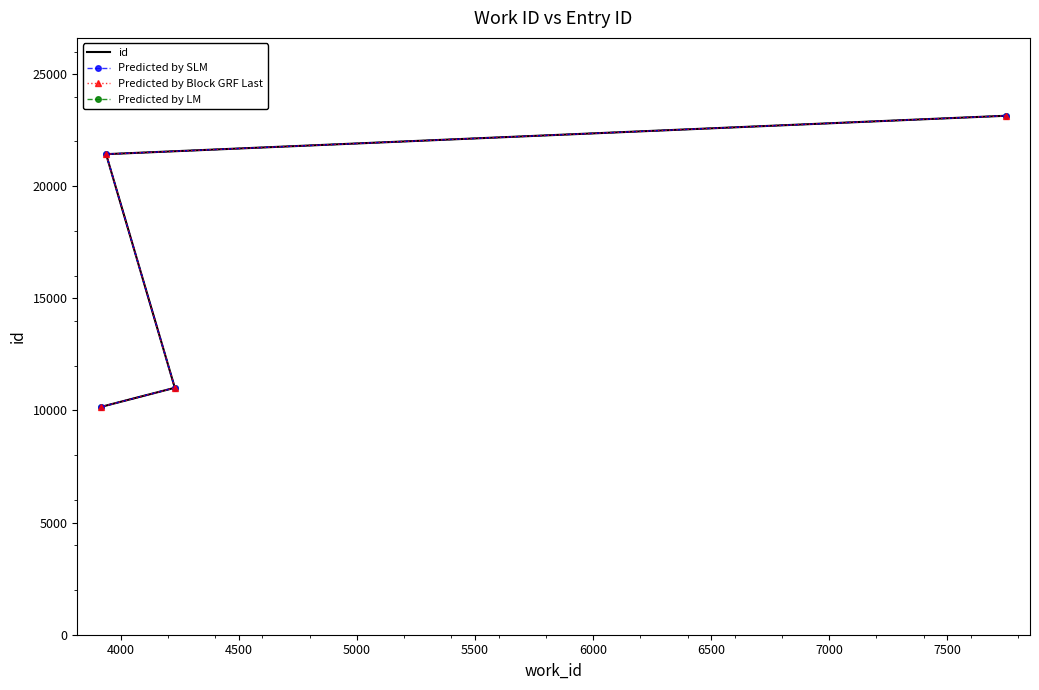

At 4500, list the series in order from smallest to largest.

id, Predicted by SLM, Predicted by Block GRF Last, Predicted by LM